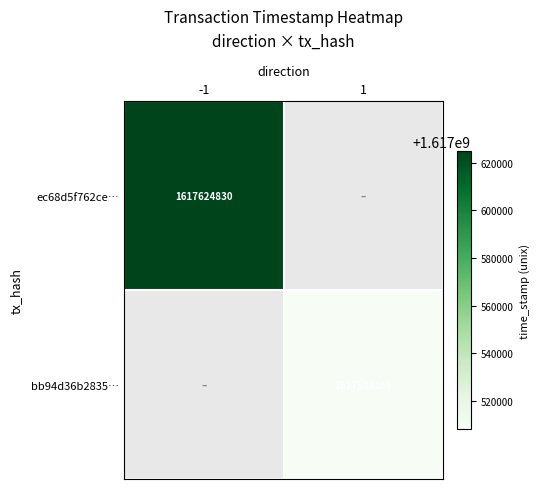

True or false: ec68d5f762ce… has a value of 2217553442 at -1.

False